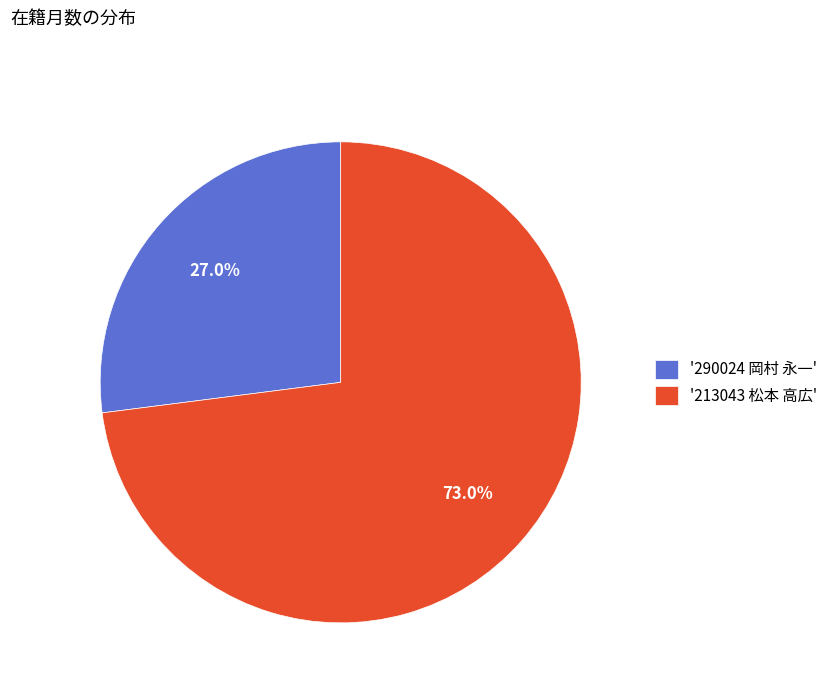

Between '290024 岡村 永一' and '213043 松本 高広', which is larger?

'213043 松本 高広'